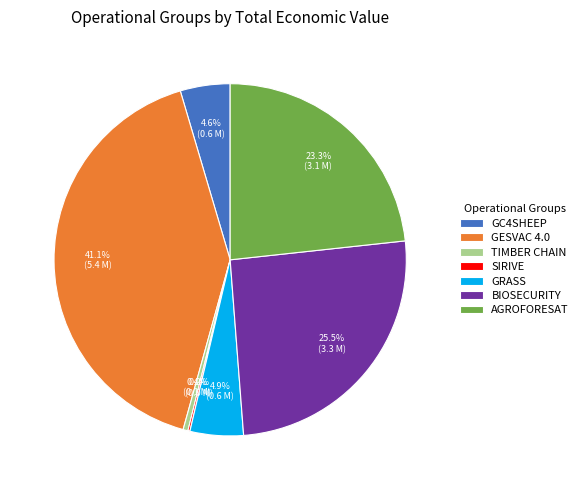

Which has a higher value, GRASS or BIOSECURITY?

BIOSECURITY